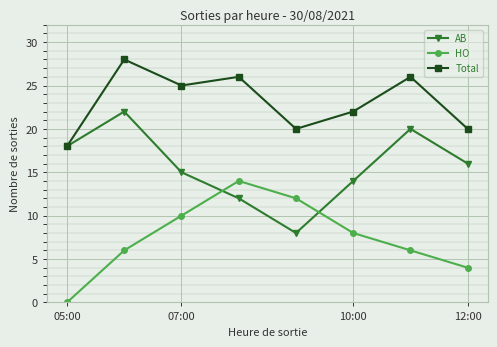

How many interior local peaks does the Total series have?

3